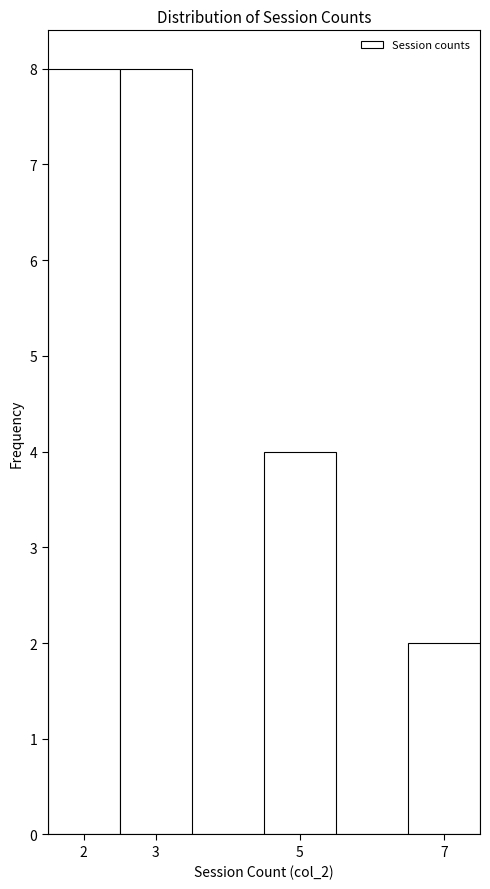

What is the height of the bar covering 2.5 to 3.5 on the x-axis? The values are not printed on the chart, so give them approximately, as read against the axis.

8